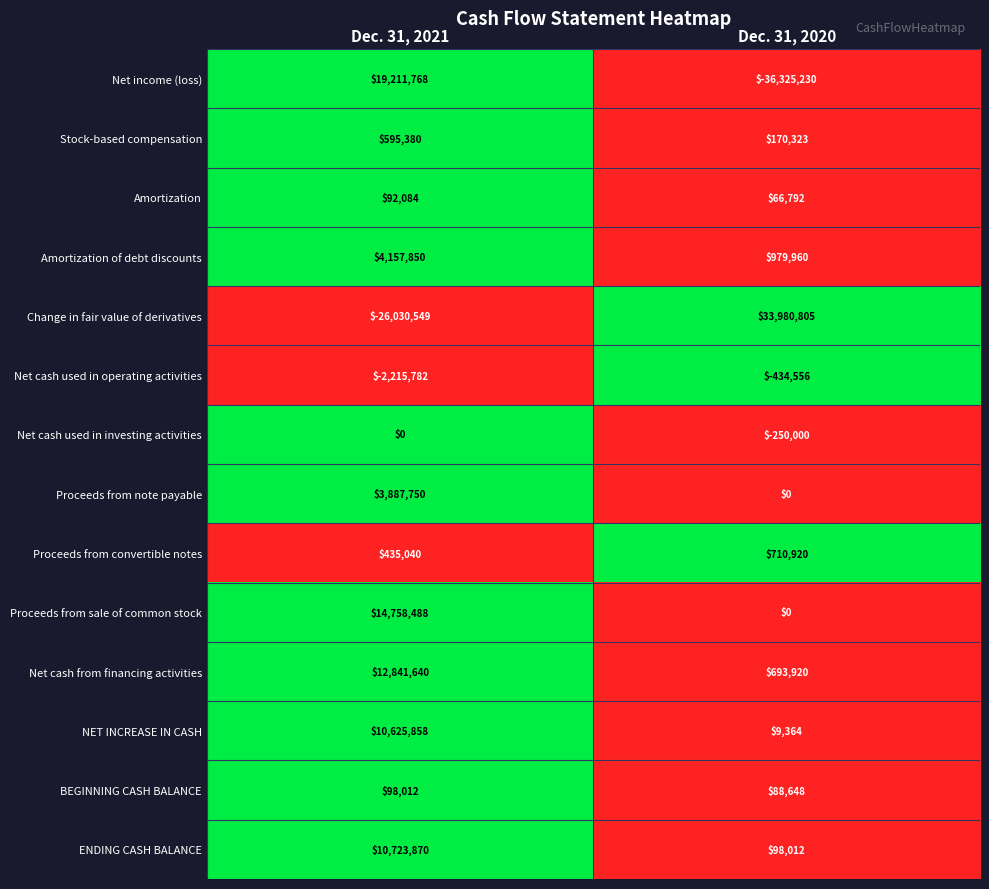

Reading left to right, list all the values displayed in this chart.

Net income (loss): Dec. 31, 2021=19211768	Dec. 31, 2020=-36325230
Stock-based compensation: Dec. 31, 2021=595380	Dec. 31, 2020=170323
Amortization: Dec. 31, 2021=92084	Dec. 31, 2020=66792
Amortization of debt discounts: Dec. 31, 2021=4157850	Dec. 31, 2020=979960
Change in fair value of derivatives: Dec. 31, 2021=-26030549	Dec. 31, 2020=33980805
Net cash used in operating activities: Dec. 31, 2021=-2215782	Dec. 31, 2020=-434556
Net cash used in investing activities: Dec. 31, 2021=0	Dec. 31, 2020=-250000
Proceeds from note payable: Dec. 31, 2021=3887750	Dec. 31, 2020=0
Proceeds from convertible notes: Dec. 31, 2021=435040	Dec. 31, 2020=710920
Proceeds from sale of common stock: Dec. 31, 2021=14758488	Dec. 31, 2020=0
Net cash from financing activities: Dec. 31, 2021=12841640	Dec. 31, 2020=693920
NET INCREASE IN CASH: Dec. 31, 2021=10625858	Dec. 31, 2020=9364
BEGINNING CASH BALANCE: Dec. 31, 2021=98012	Dec. 31, 2020=88648
ENDING CASH BALANCE: Dec. 31, 2021=10723870	Dec. 31, 2020=98012